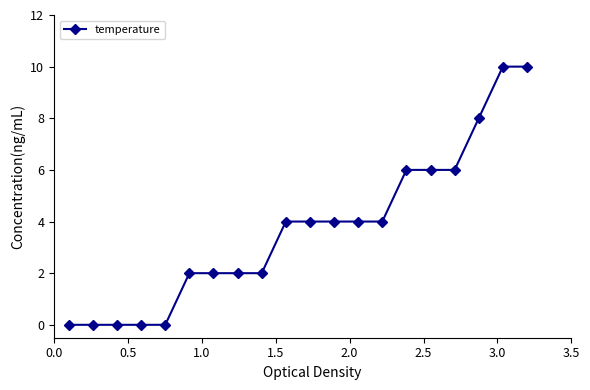

Reading left to right, list all the values displayed in this chart.

0.0	0.0	0.0	0.0	0.0	2.0	2.0	2.0	2.0	4.0	4.0	4.0	4.0	4.0	6.0	6.0	6.0	8.0	10.0	10.0